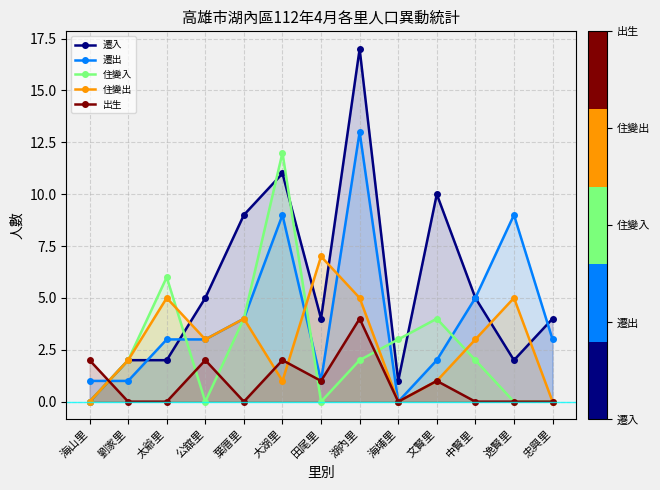

What is the label of the 6th point from the left?

大湖里